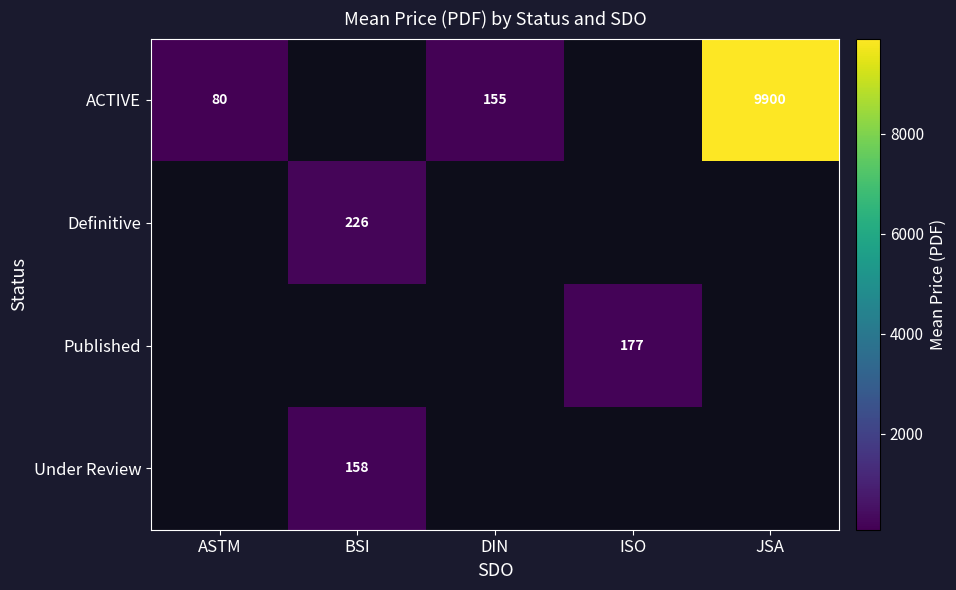

What is the sum of the ACTIVE values at ASTM and DIN?

235